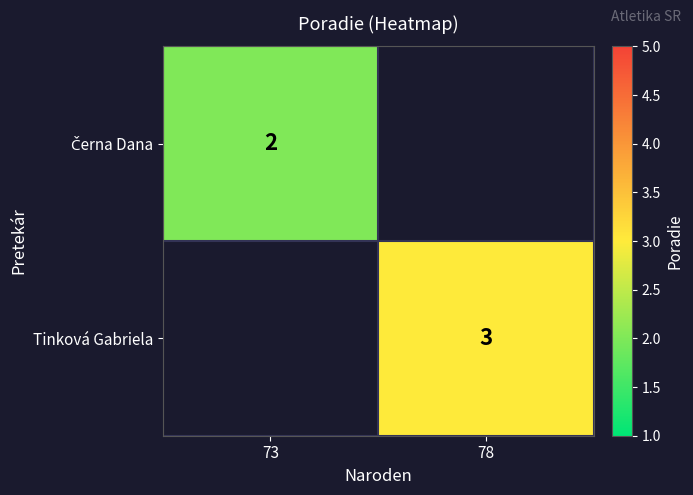

The value of Tinková Gabriela at 78 is 1.7. True or false?

False